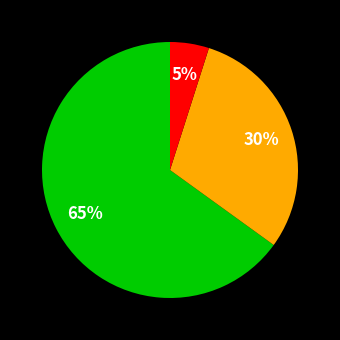

Does any single category account for the majority?

Yes